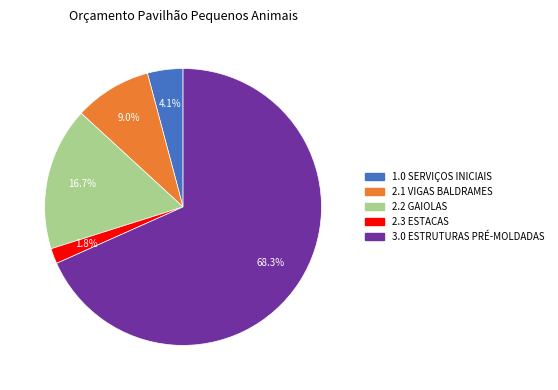

Does 3.0 ESTRUTURAS PRÉ-MOLDADAS represent more than half of the total?

Yes